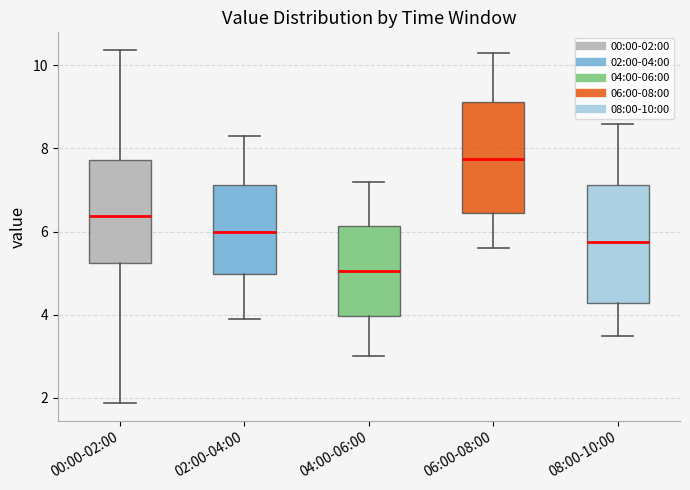

Reading left to right, transcribe this box plot: for each box, give where its median line is, the range the box spans, and where its two whiskers end, as read against the y-axis. The values are not printed on the chart, so give them approximately, as read against the axis.

00:00-02:00: median 6.4, box 5.2 to 7.8, whiskers 1.8 to 10.4
02:00-04:00: median 6.0, box 5.0 to 7.2, whiskers 4.0 to 8.4
04:00-06:00: median 5.0, box 4.0 to 6.2, whiskers 3.0 to 7.2
06:00-08:00: median 7.8, box 6.4 to 9.2, whiskers 5.6 to 10.4
08:00-10:00: median 5.8, box 4.2 to 7.2, whiskers 3.6 to 8.6